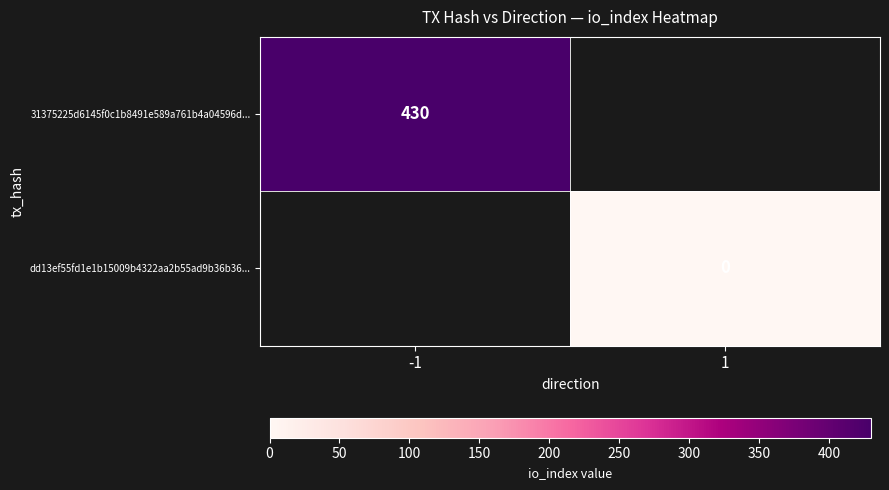

The 31375225d6145f0c1b8491e589a761b4a04596d... series shows 430.0 at -1. True or false?

True